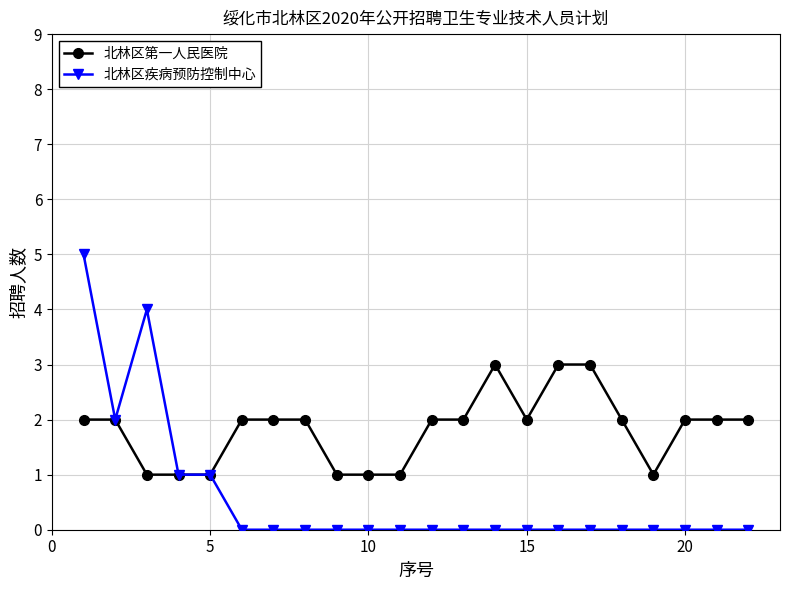

What is the maximum value shown in the chart?

5